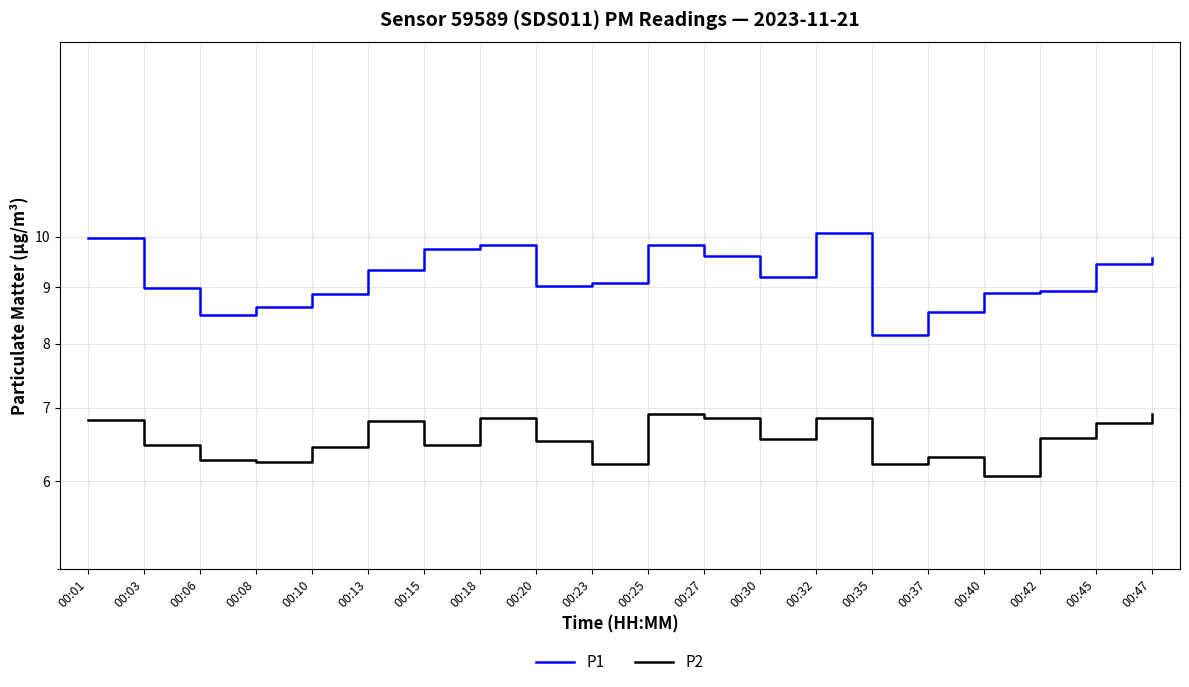

What is the minimum value shown in the chart?

6.1